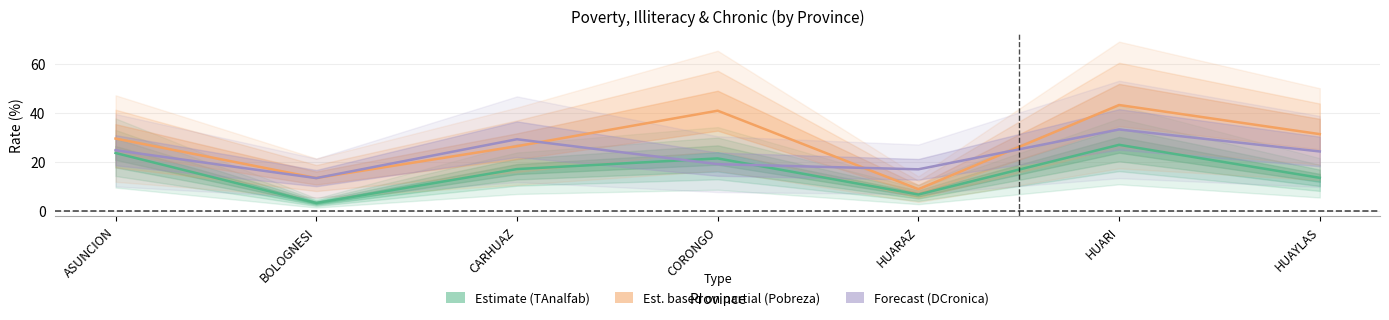

At how many categories does at least one series exceed 22?

5